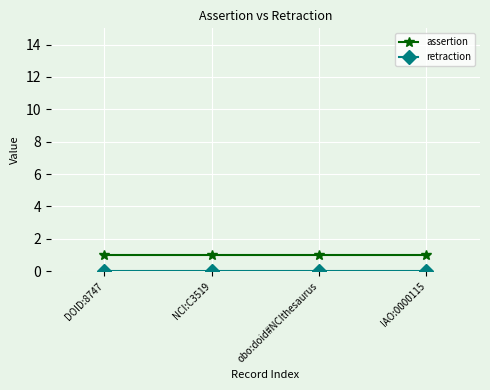

True or false: assertion has more than 2 points higher than both neighbors.

False